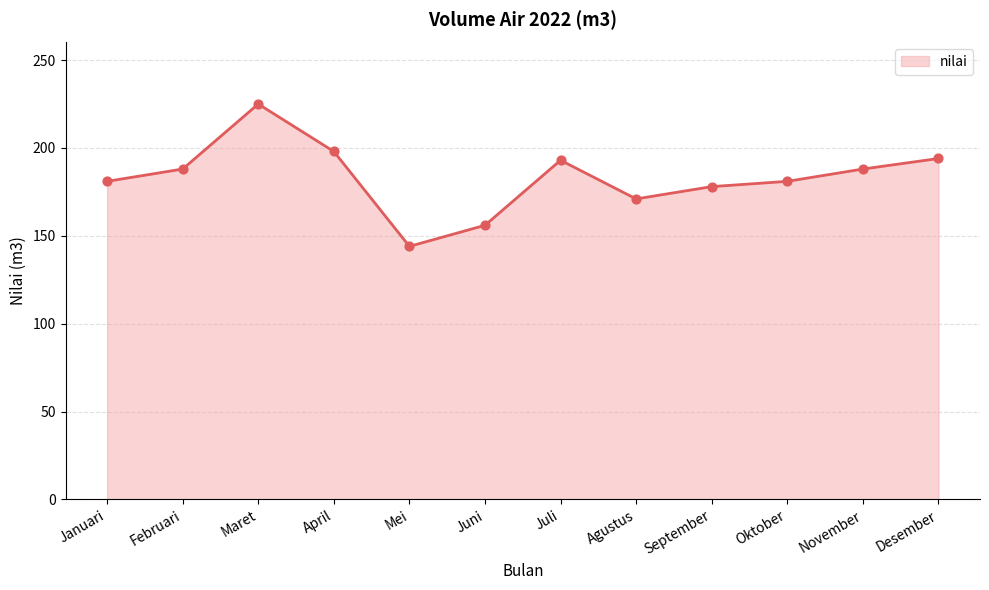

Approximately how many times larger is the value at November compared to Mei?

1.3